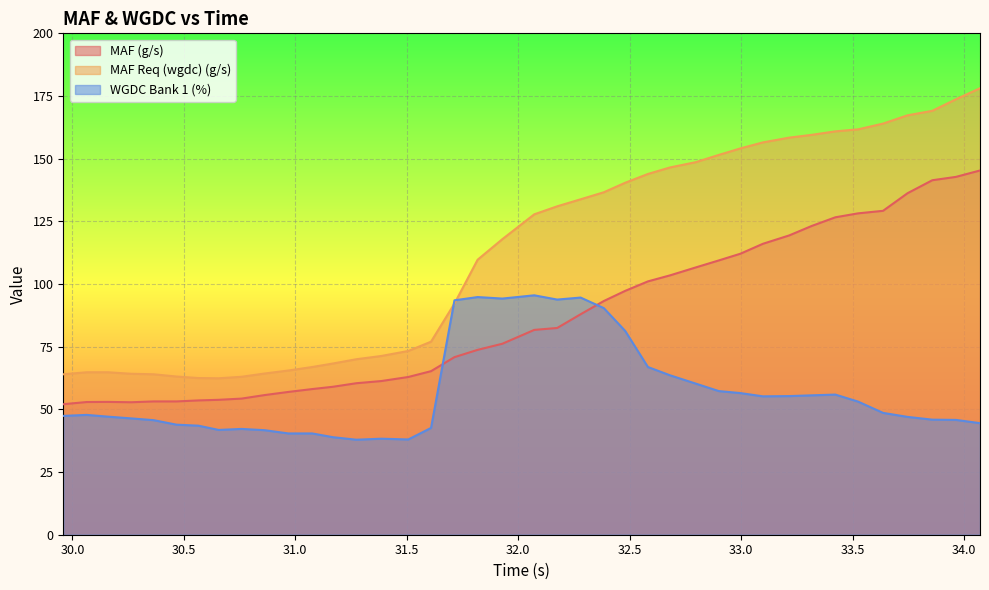

Reading left to right, extract all data points from this chart.

MAF (g/s): 52.1	52.9	53.0	52.8	53.2	53.2	53.6	53.8	54.3	55.7	57.0	58.1	59.0	60.4	61.3	62.9	65.2	70.8	73.7	76.2	81.7	82.5	87.9	93.2	97.3	101.0	103.5	106.6	109.4	112.1	116.0	119.4	123.1	126.6	128.2	129.2	136.2	141.4	142.7	145.3
MAF Req (wgdc) (g/s): 64.0	64.8	64.8	64.2	64.0	63.1	62.5	62.4	63.0	64.3	65.5	66.9	68.3	70.0	71.3	73.3	77.0	92.2	109.7	117.9	127.8	131.0	133.8	136.6	140.4	143.9	146.5	148.6	151.5	154.1	156.5	158.4	159.5	160.9	161.7	164.0	167.3	169.1	173.7	178.1
WGDC Bank 1 (%): 47.4	47.8	47.1	46.4	45.7	43.9	43.5	41.8	42.2	41.7	40.4	40.4	38.9	37.9	38.3	38.0	42.6	93.5	94.8	94.2	95.5	93.8	94.6	90.4	81.3	66.9	63.6	60.3	57.3	56.5	55.2	55.3	55.6	55.9	53.1	48.6	47.0	45.9	45.8	44.5